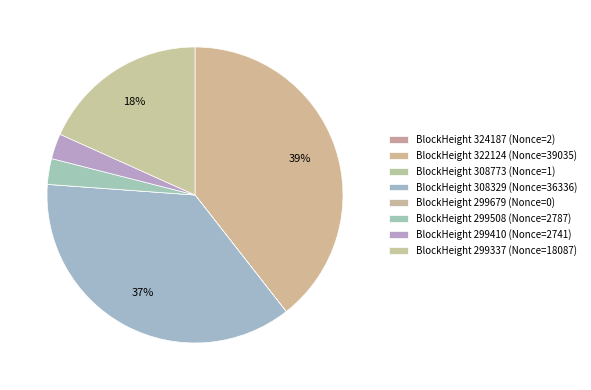

How many slices are in this pie chart?

8